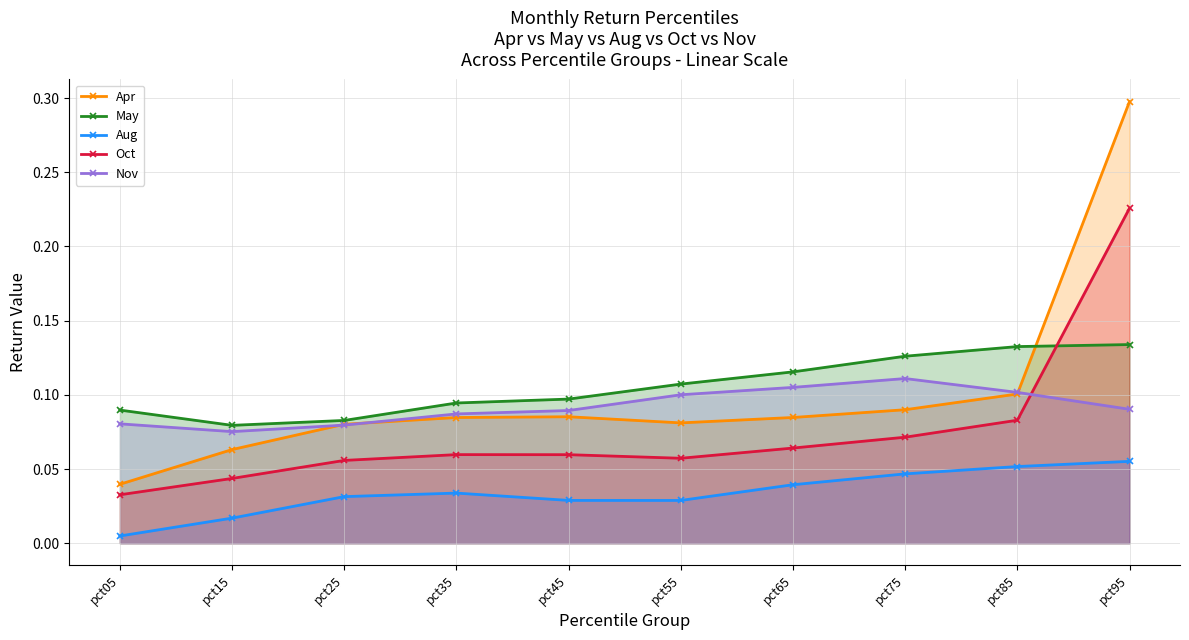

How many series are shown in this chart?

5